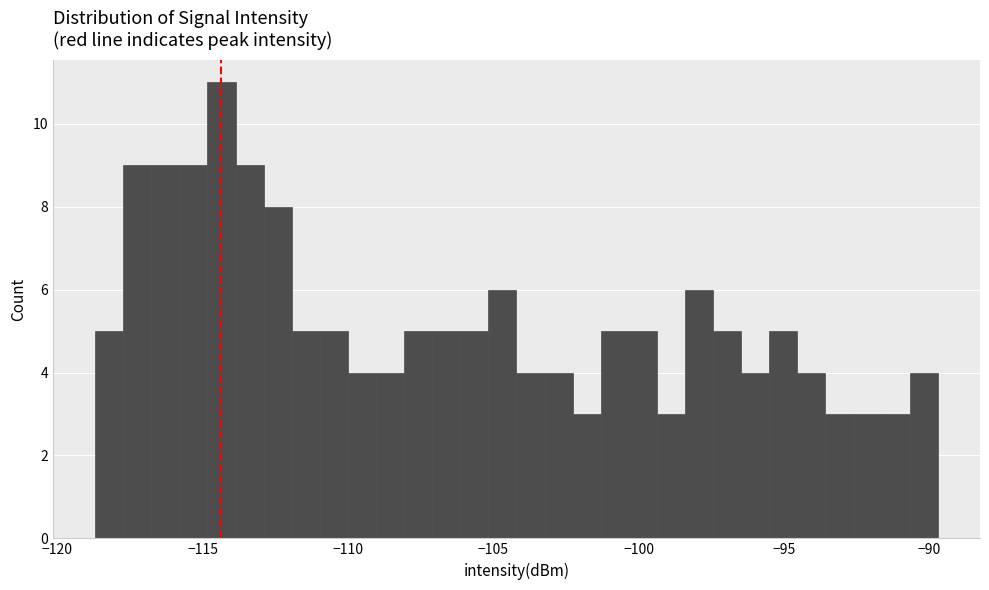

Read against the x-axis, roughly where is the centre of the tallest bar?

-114.5